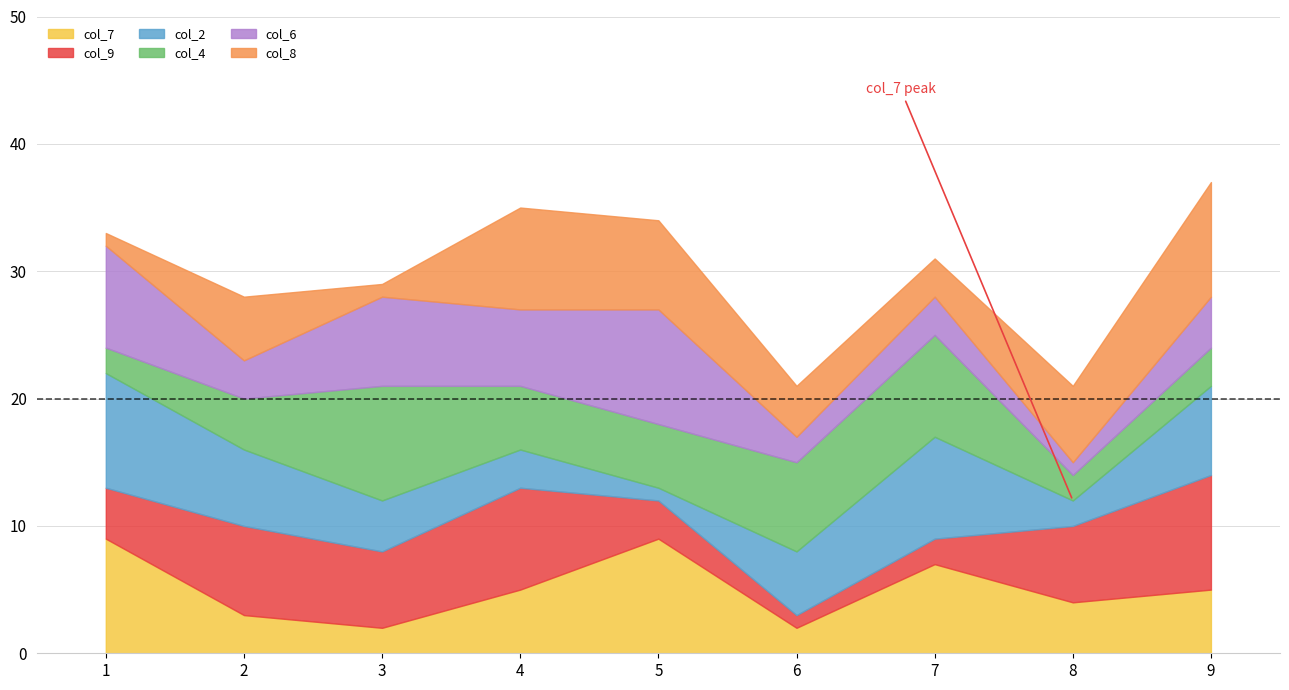

Between 2 and 6, which series saw the biggest shift?

col_9